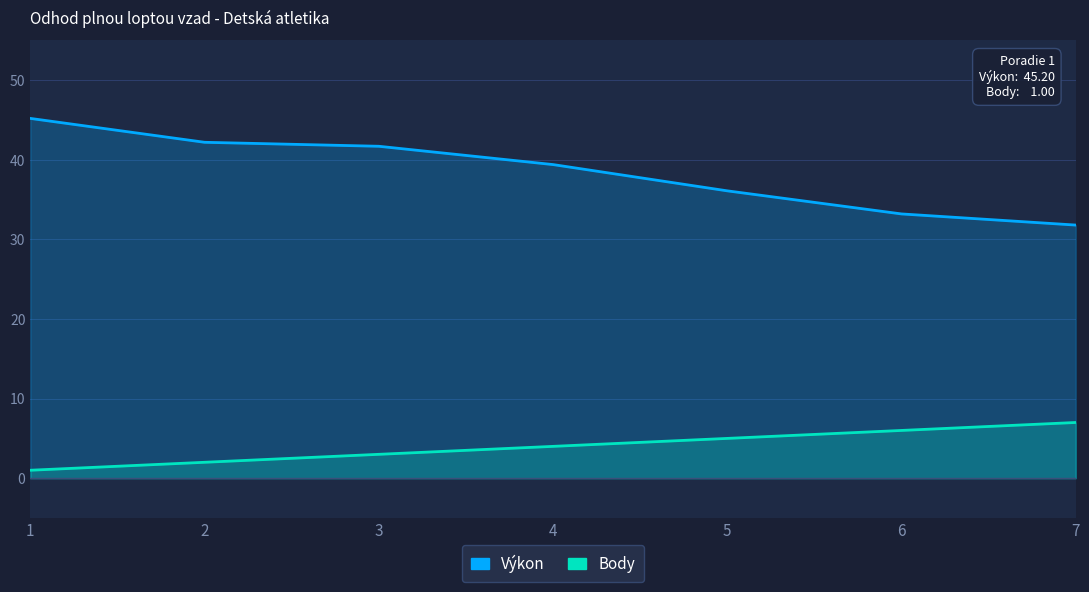

Rank the series by their average value, from highest to lowest.

Výkon, Body